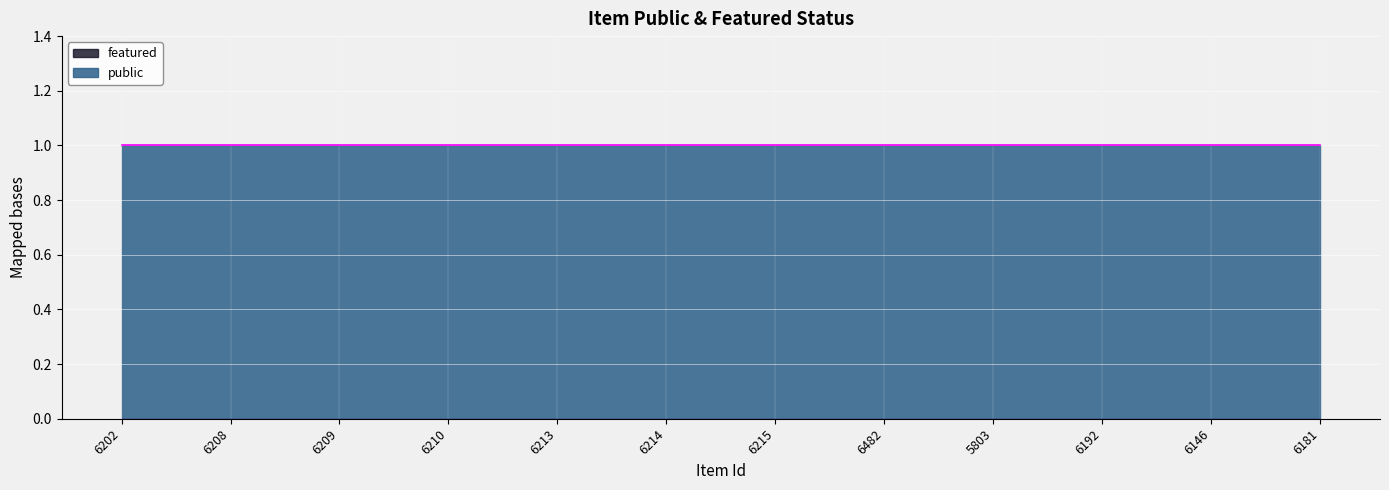

Rank the series by their maximum value, from lowest to highest.

featured, public